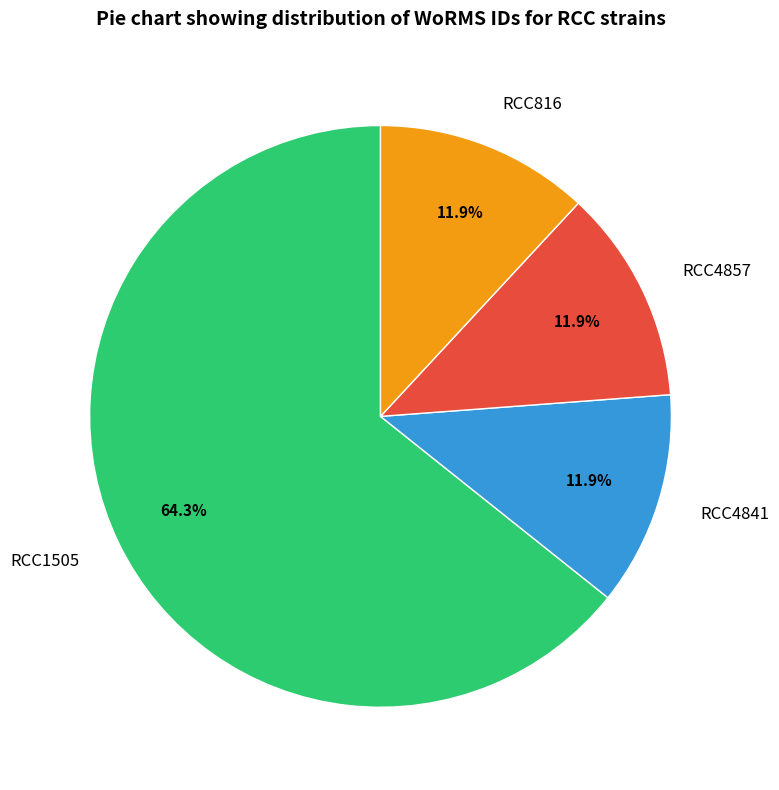

The RCC4841 slice represents 17% of the pie. True or false?

False